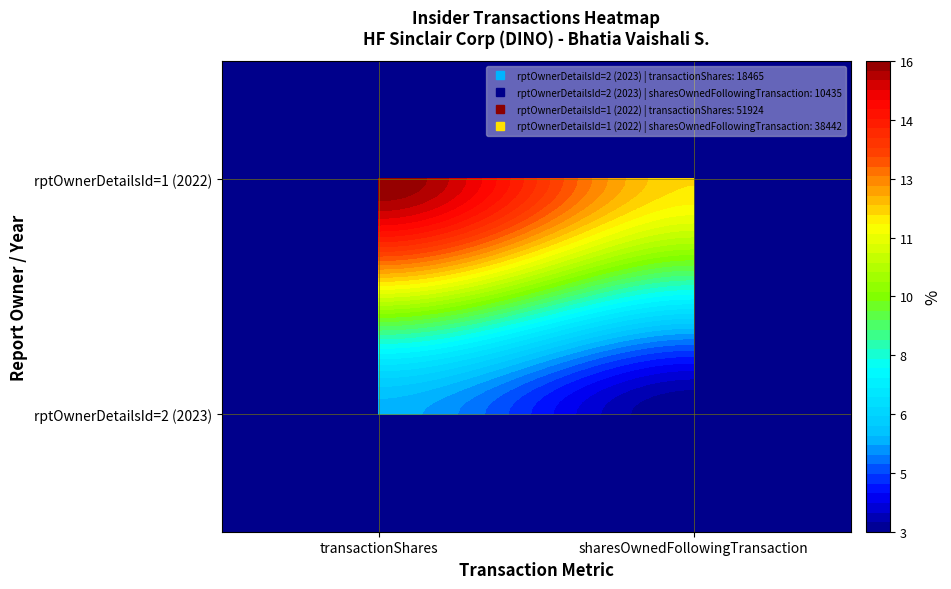

What is the difference between the highest and lowest values at 1?

28007